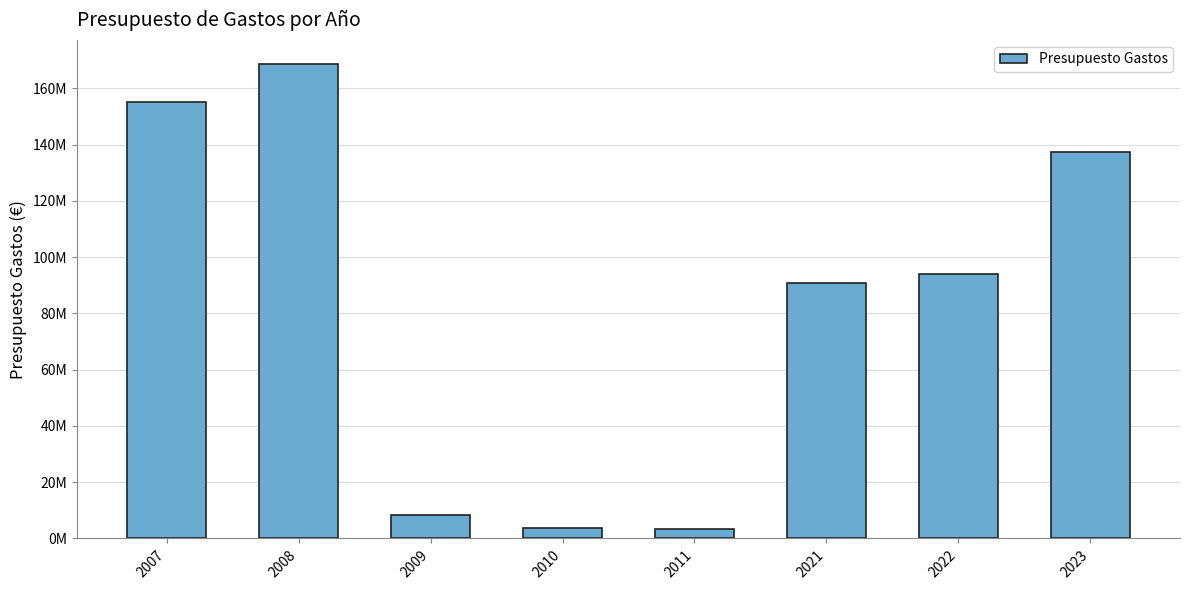

Does the chart contain stacked bars?

No